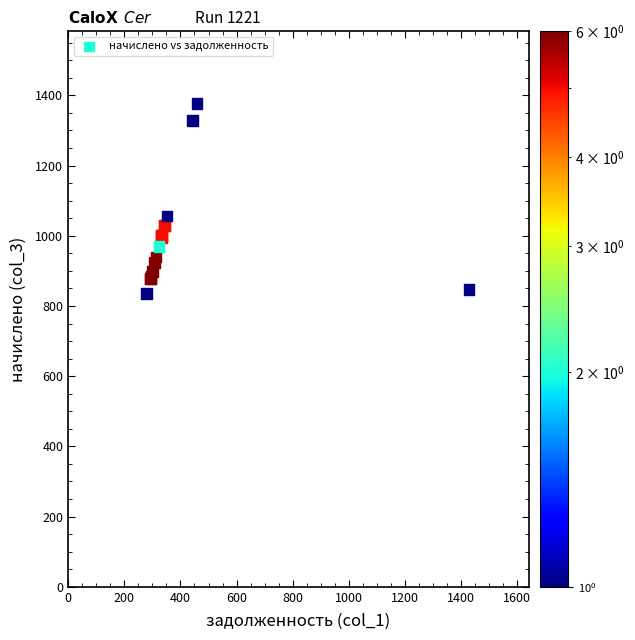

What Y value in the scatter plot is closest to 1105?

1056.2